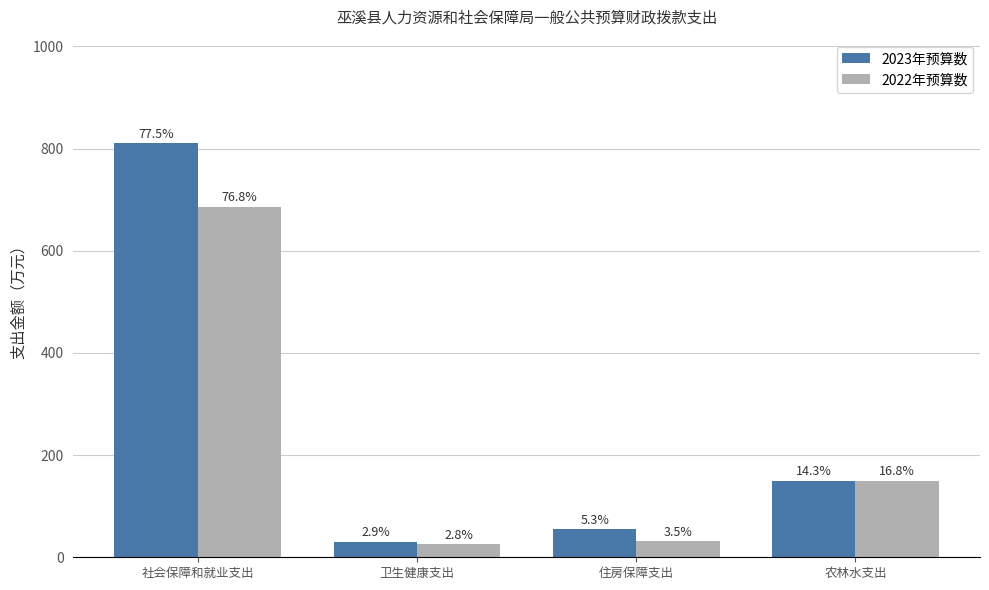

What position from the left is 住房保障支出?

3